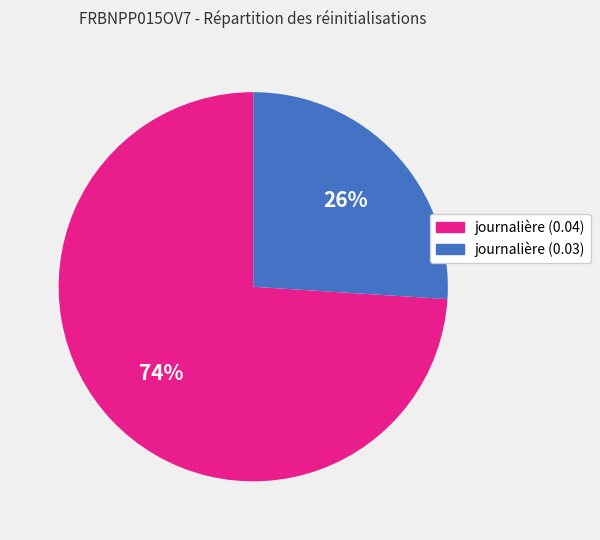

Which slice represents more than half of the pie?

journalière (0.04)